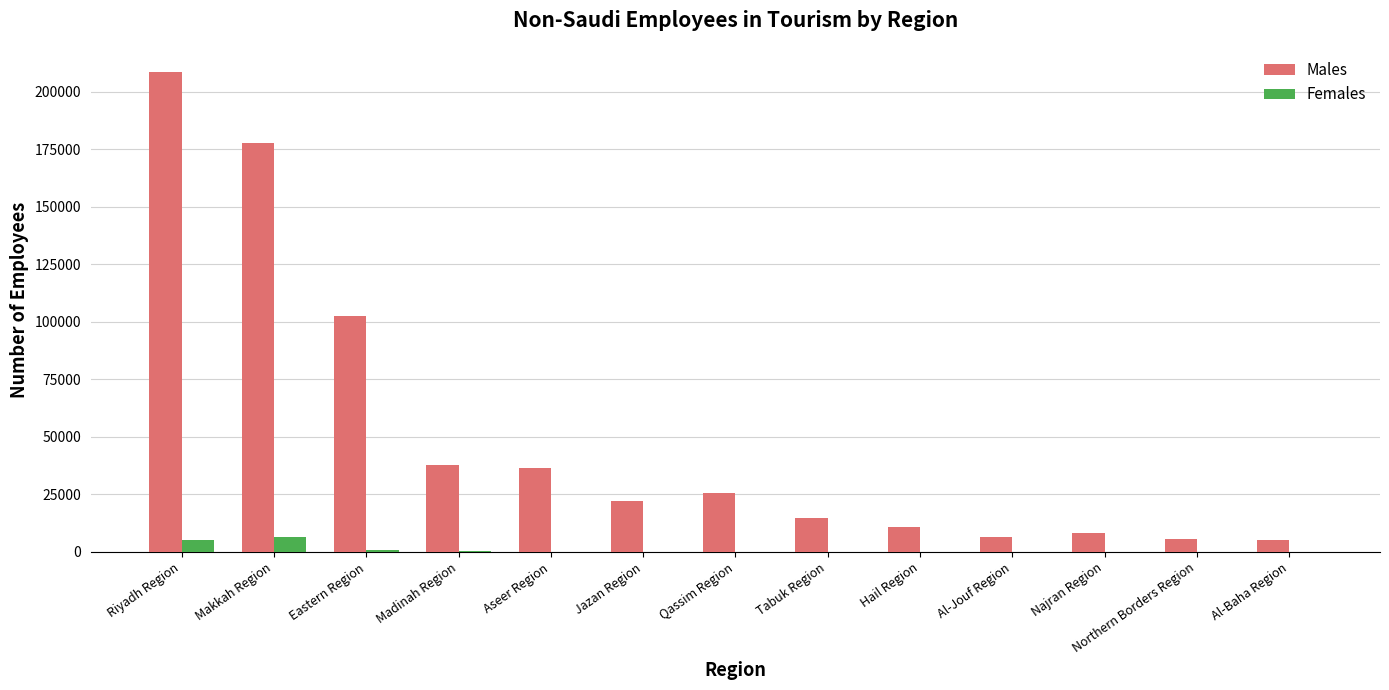

What is the sum of all Females values?

13110